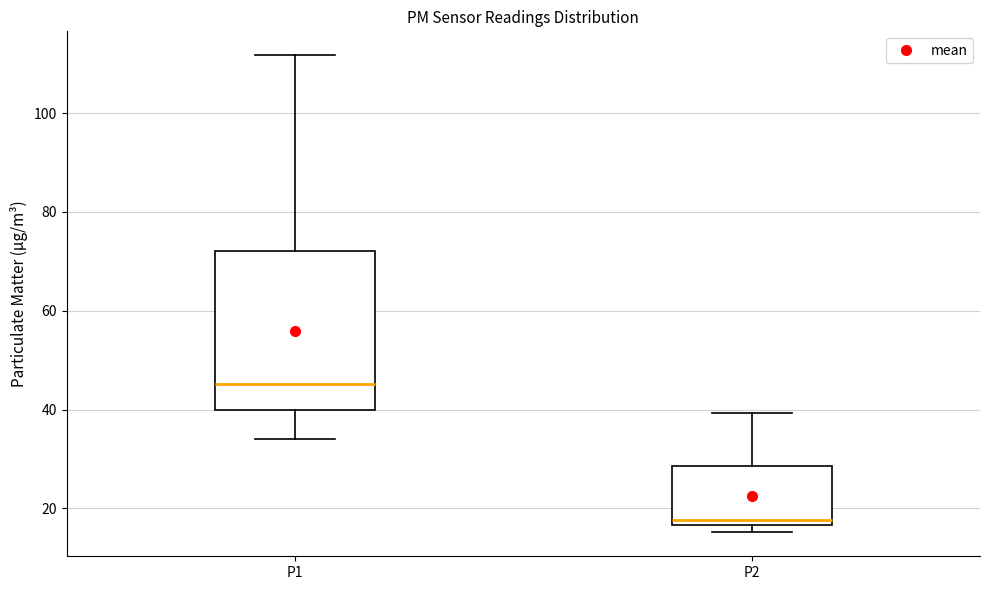

Comparing the boxes themselves (not the whiskers), which one is the tallest?

P1